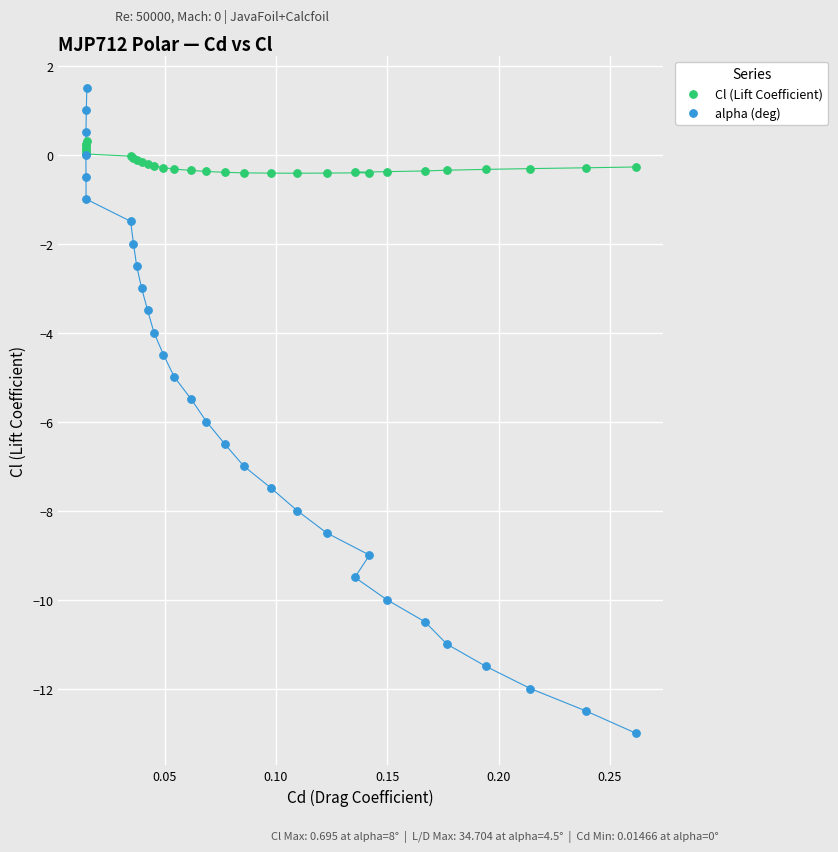

Which series contains the lowest Y value?

alpha (deg)